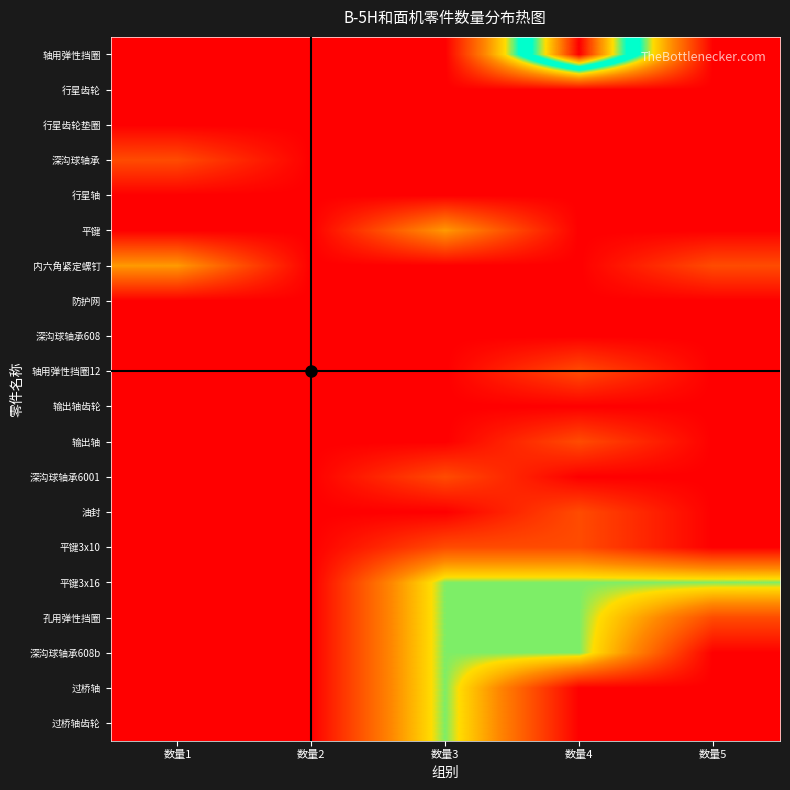

Reading right to left, transcribe all the data shown in this chart.

轴用弹性挡圈: 数量5=1	数量4=7	数量3=1	数量2=1	数量1=1
行星齿轮: 数量5=1	数量4=1	数量3=1	数量2=1	数量1=1
行星齿轮垫圈: 数量5=1	数量4=1	数量3=1	数量2=1	数量1=1
深沟球轴承: 数量5=1	数量4=1	数量3=1	数量2=1	数量1=2
行星轴: 数量5=1	数量4=1	数量3=1	数量2=1	数量1=1
平键: 数量5=1	数量4=1	数量3=3	数量2=1	数量1=1
内六角紧定螺钉: 数量5=2	数量4=1	数量3=1	数量2=1	数量1=3
防护网: 数量5=1	数量4=1	数量3=1	数量2=1	数量1=1
深沟球轴承608: 数量5=1	数量4=1	数量3=1	数量2=1	数量1=1
轴用弹性挡圈12: 数量5=1	数量4=2	数量3=1	数量2=1	数量1=1
输出轴齿轮: 数量5=1	数量4=1	数量3=1	数量2=1	数量1=1
输出轴: 数量5=1	数量4=2	数量3=1	数量2=1	数量1=1
深沟球轴承6001: 数量5=1	数量4=1	数量3=2	数量2=1	数量1=1
油封: 数量5=1	数量4=2	数量3=1	数量2=1	数量1=1
平键3x10: 数量5=1	数量4=2	数量3=2	数量2=1	数量1=1
平键3x16: 数量5=4	数量4=4	数量3=4	数量2=1	数量1=1
孔用弹性挡圈: 数量5=2	数量4=4	数量3=4	数量2=1	数量1=1
深沟球轴承608b: 数量5=1	数量4=4	数量3=4	数量2=1	数量1=1
过桥轴: 数量5=1	数量4=1	数量3=4	数量2=1	数量1=1
过桥轴齿轮: 数量5=1	数量4=1	数量3=4	数量2=1	数量1=1